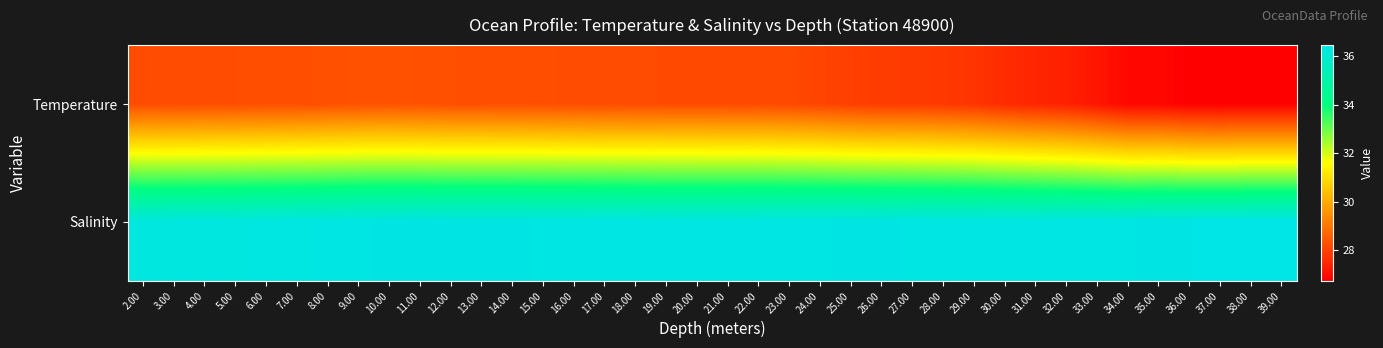

How many distinct data groups are displayed?

2